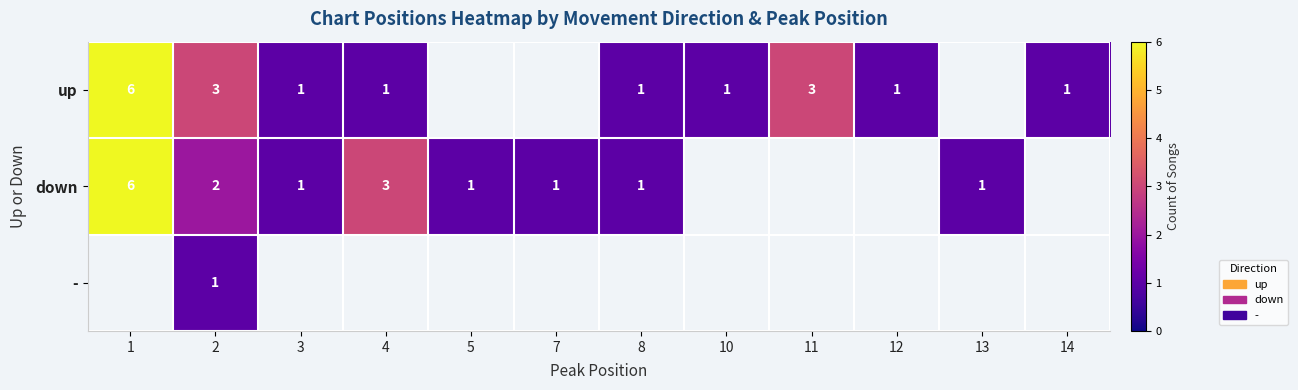

At which category does the chart reach its peak across all series?

1